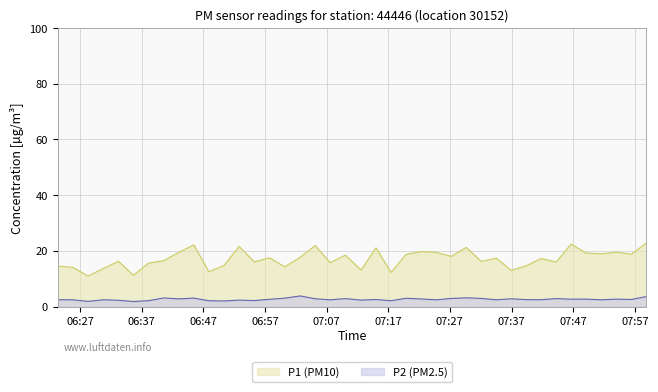

Where does the P1 series first go above 17?

2023-09-19T06:43:01